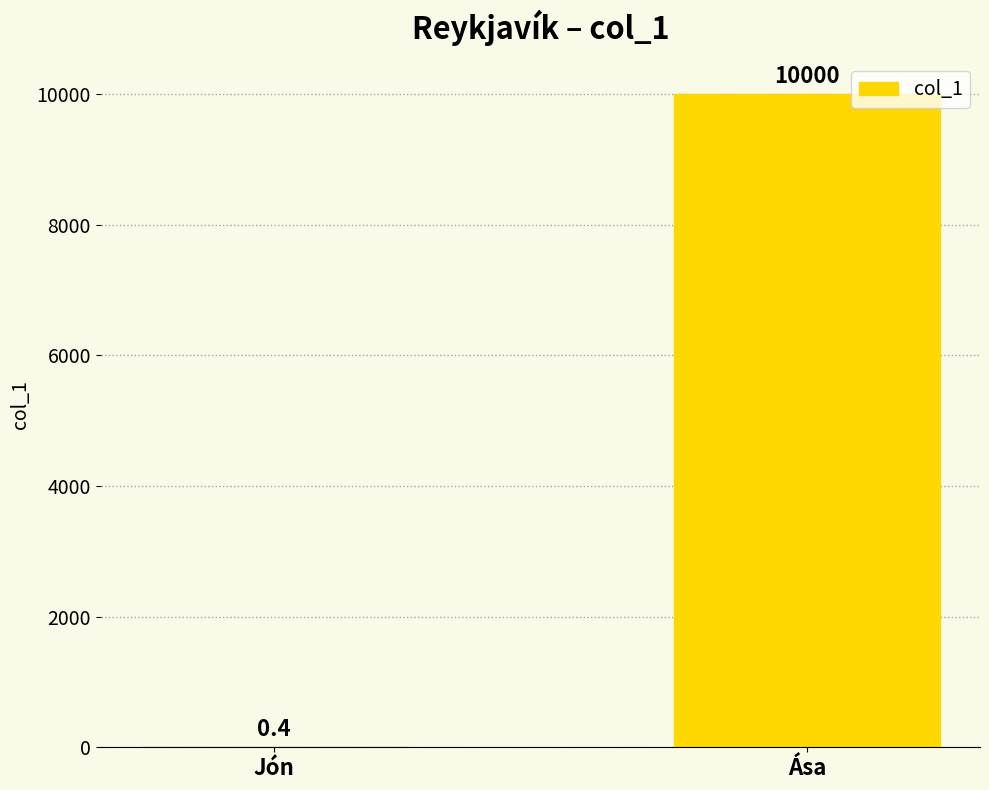

What is the greatest value displayed?

10000.0